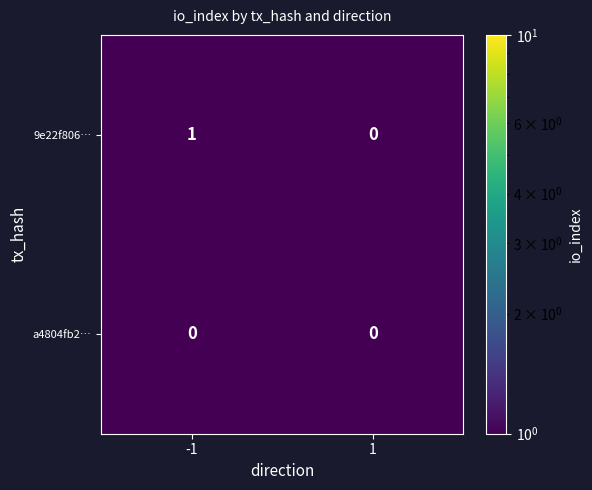

How many data points does each series have?

2